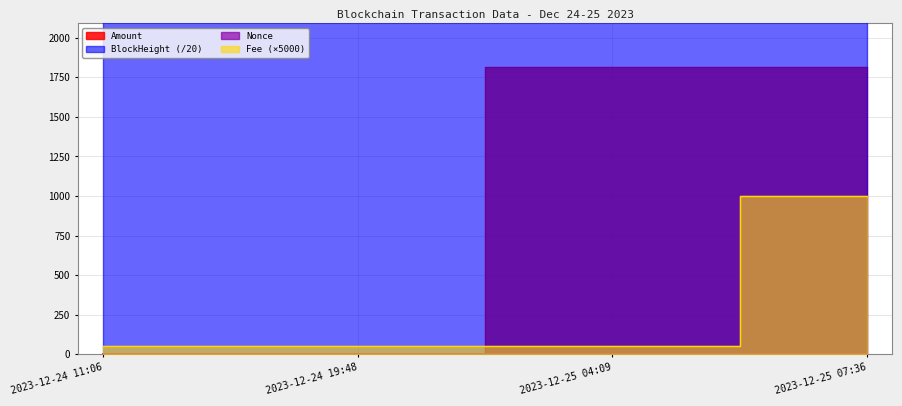

True or false: Fee and Amount intersect in this chart.

True